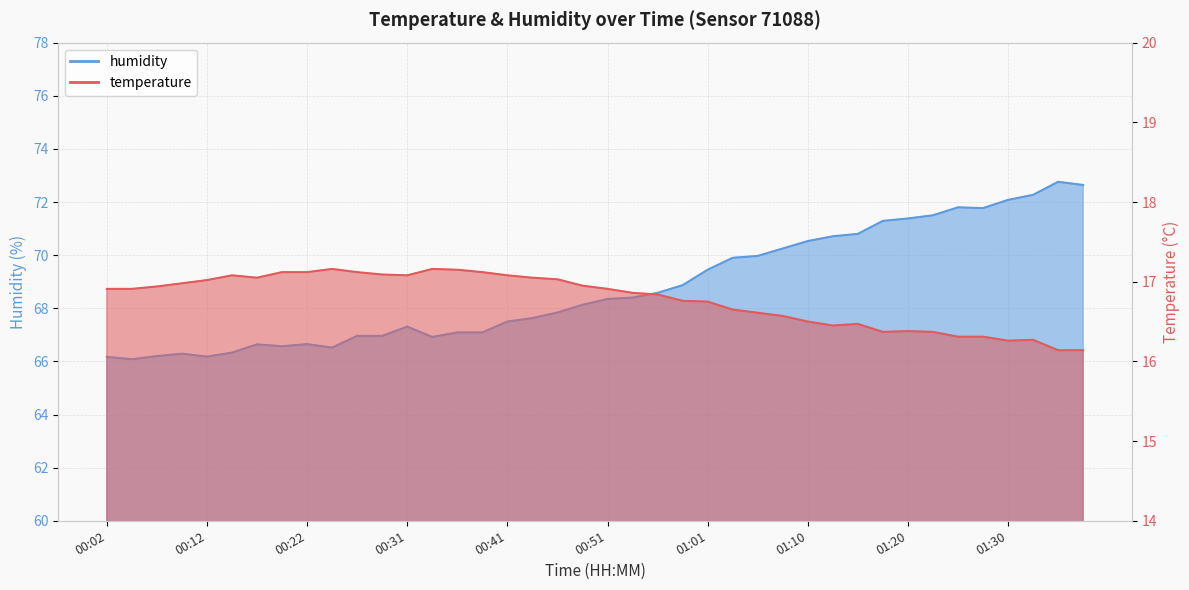

True or false: temperature and humidity intersect in this chart.

False